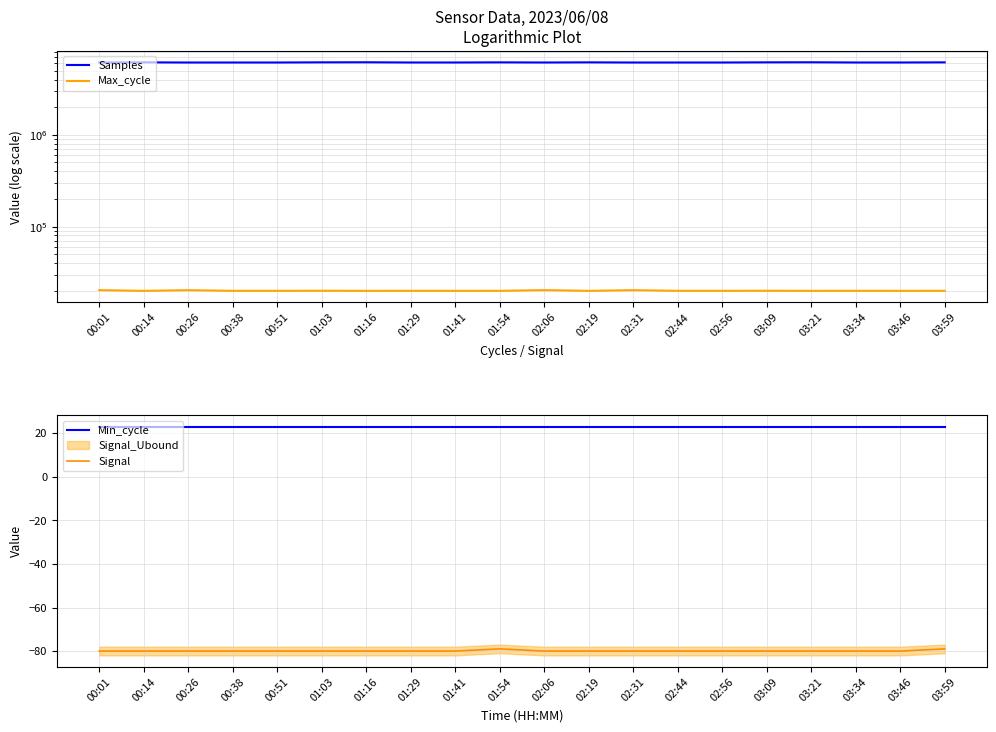

What is the label of the 13th point from the right?

01:29